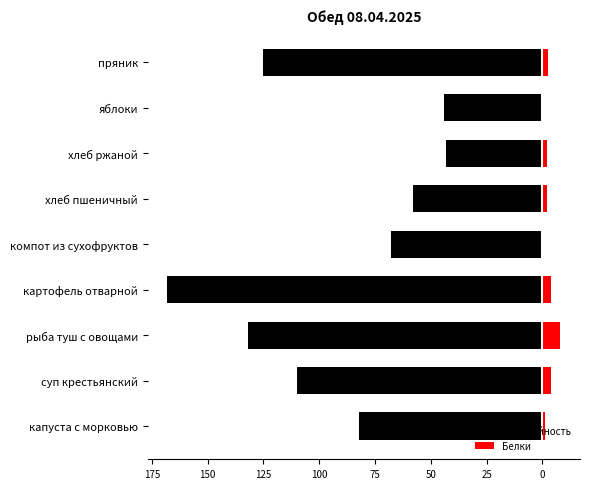

Reading left to right, transcribe all the data shown in this chart.

Калорийность: -82.0	-110.0	-132.0	-168.0	-68.0	-58.0	-43.0	-44.0	-125.1
Белки: 1.0	4.0	8.0	4.0	0.0	2.0	2.0	0.0	2.3